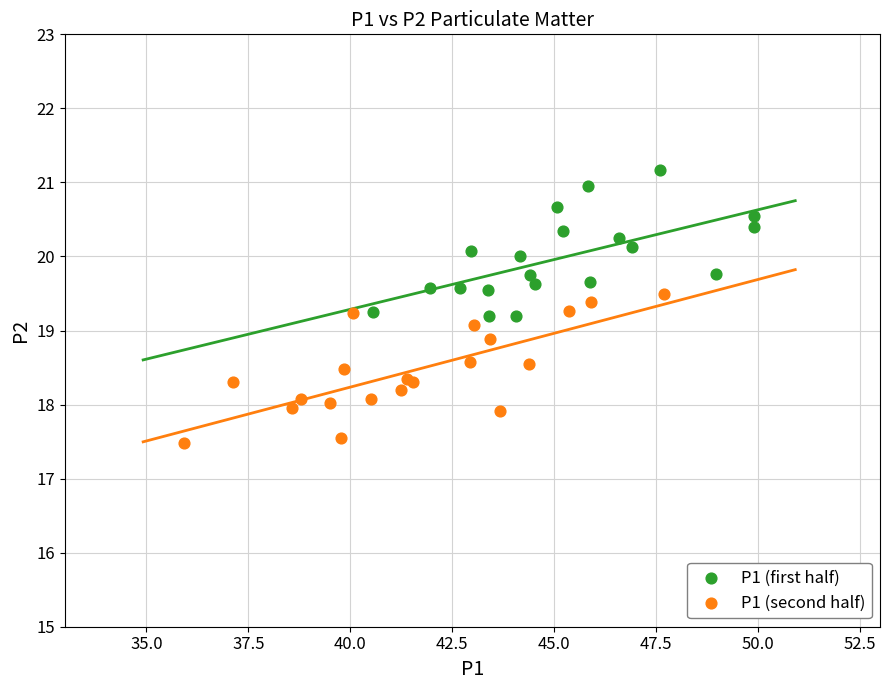

Which series contains the highest Y value?

P1 (first half)